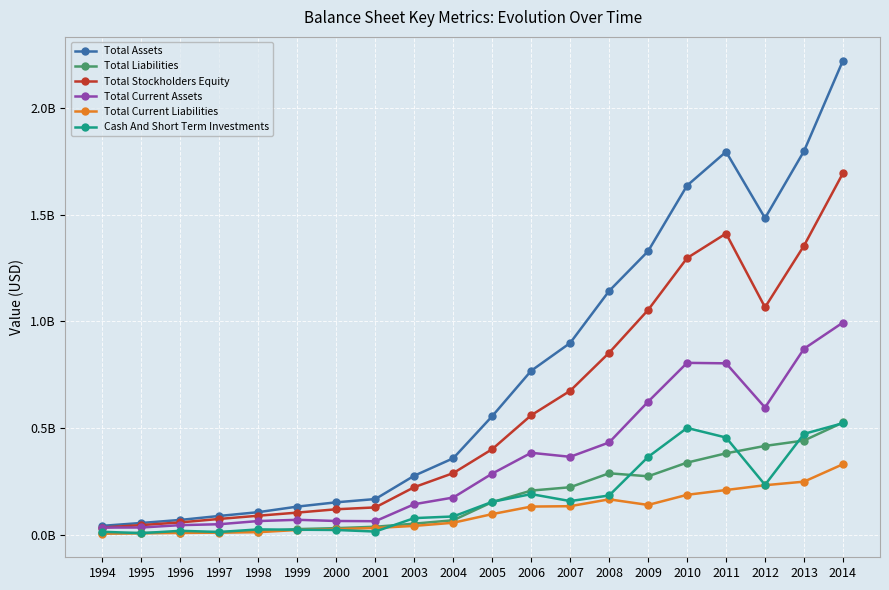

Which series has the widest spread of values?

Total Assets